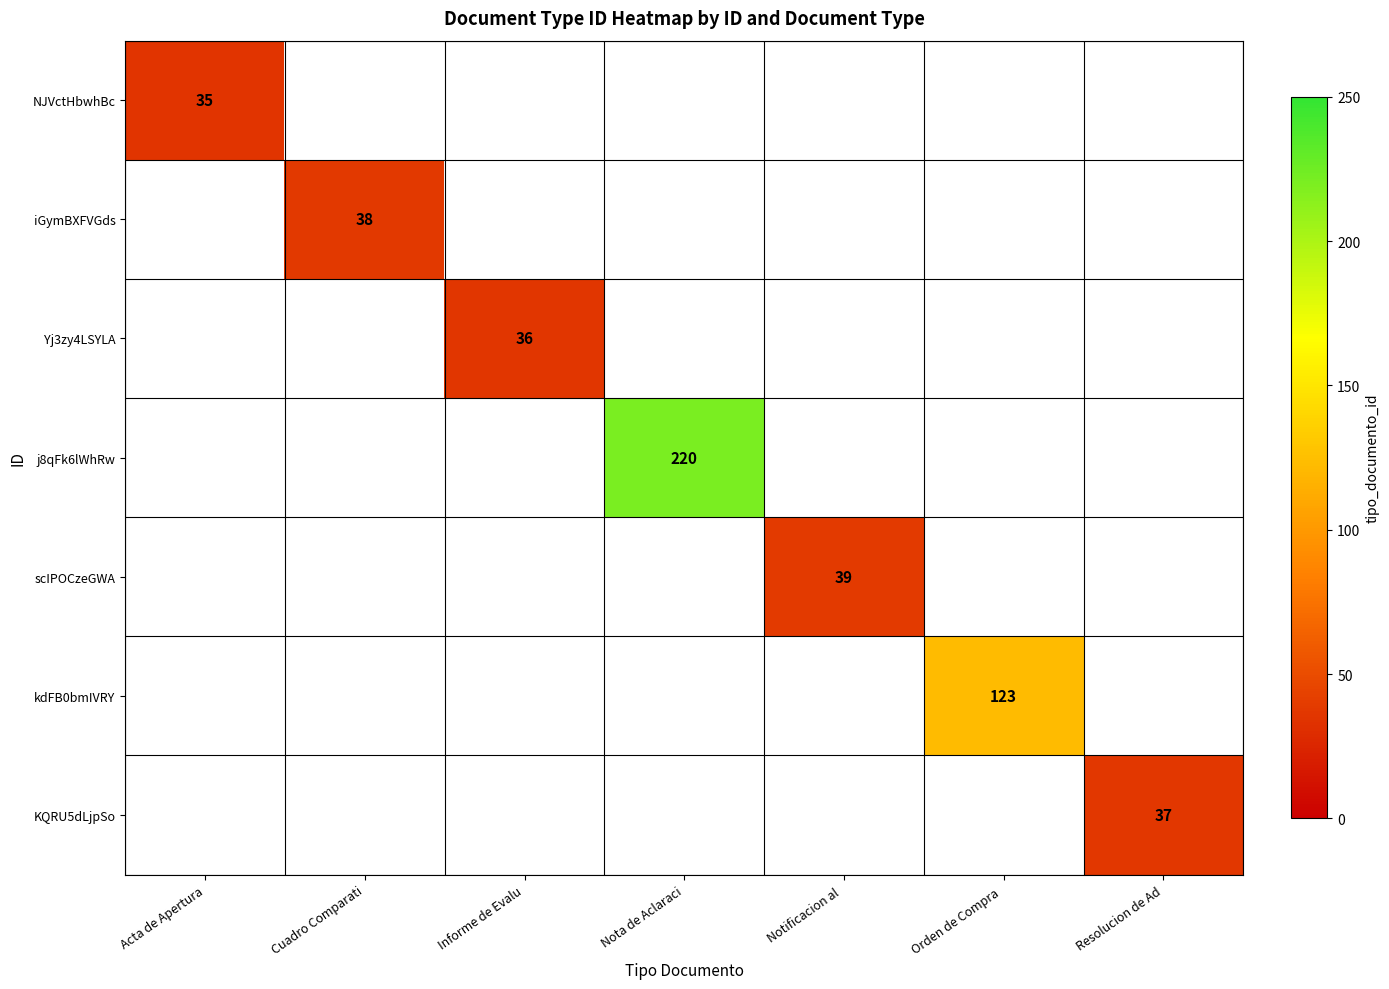

Is it true that Yj3zy4LSYLA equals 47.7 at Informe de Evalu?

False